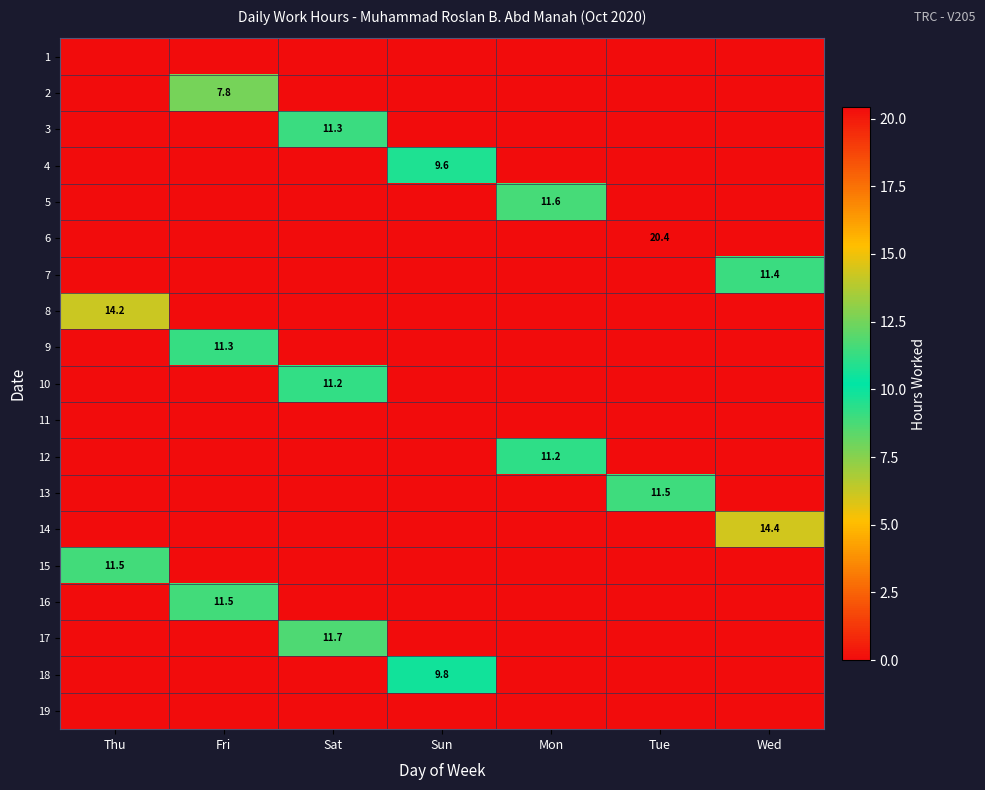

Is it true that 9 equals 7.2 at Sun?

False